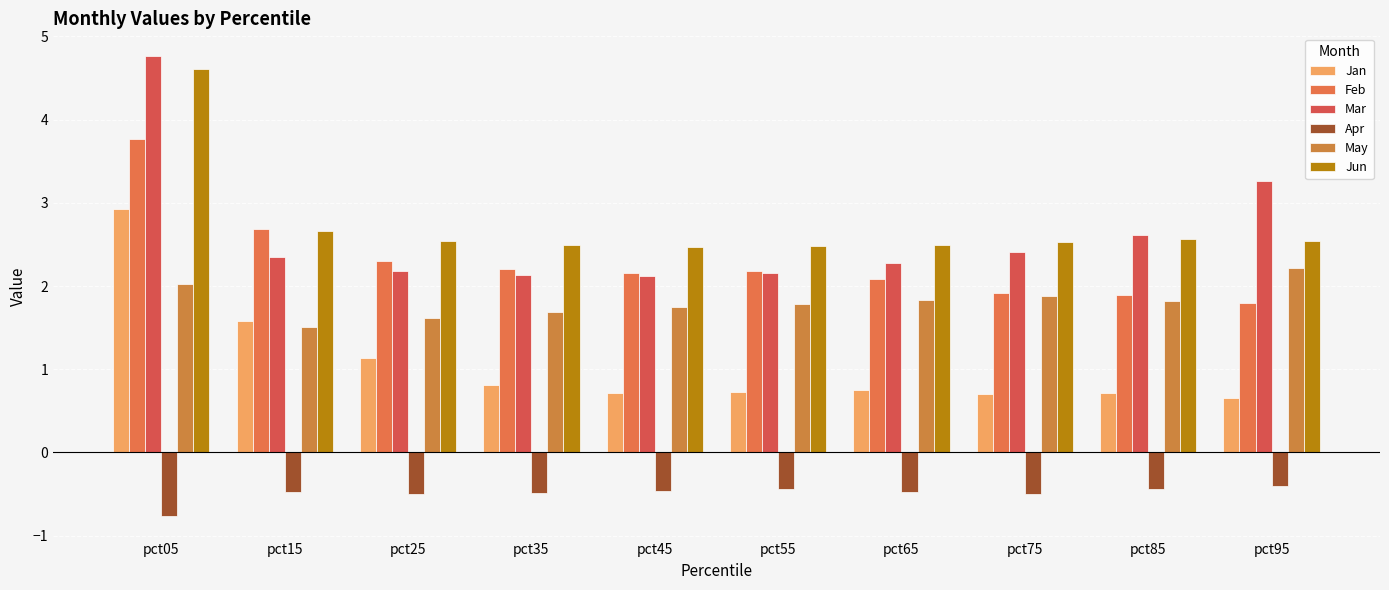

What is the difference between the highest and lowest values at pct15?

3.2